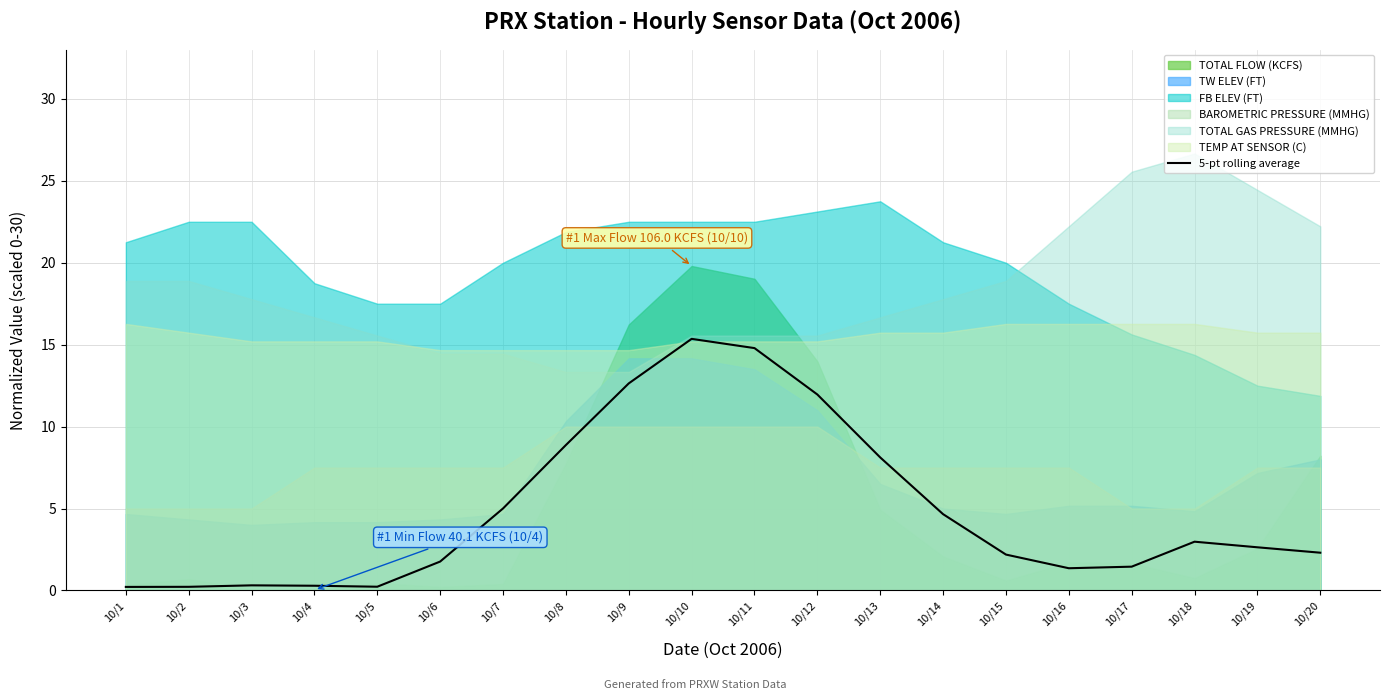

True or false: there are more than 0 points higher than both neighbors.

True